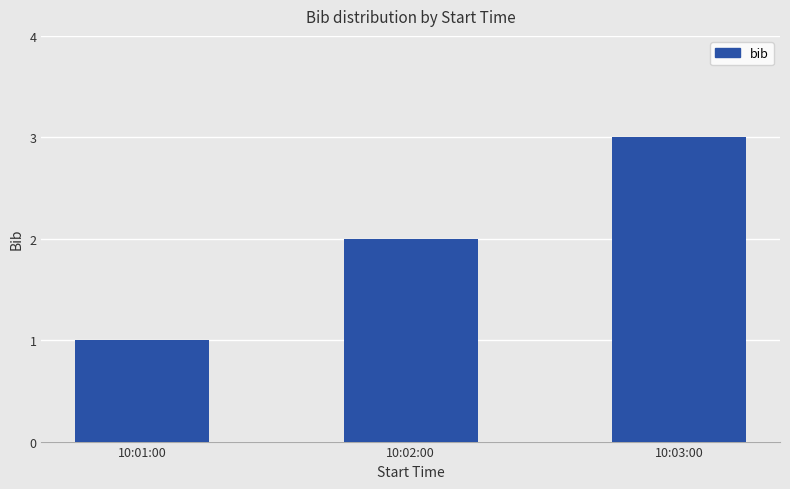

What is the greatest value displayed?

3